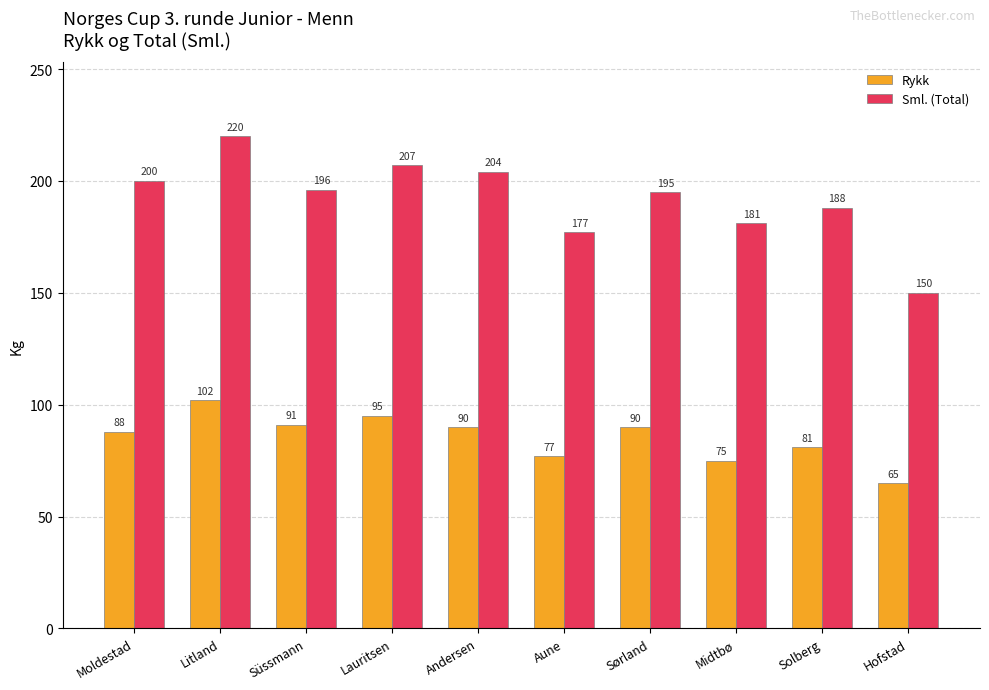

What is the difference between the Rykk values at Litland and Hofstad?

37